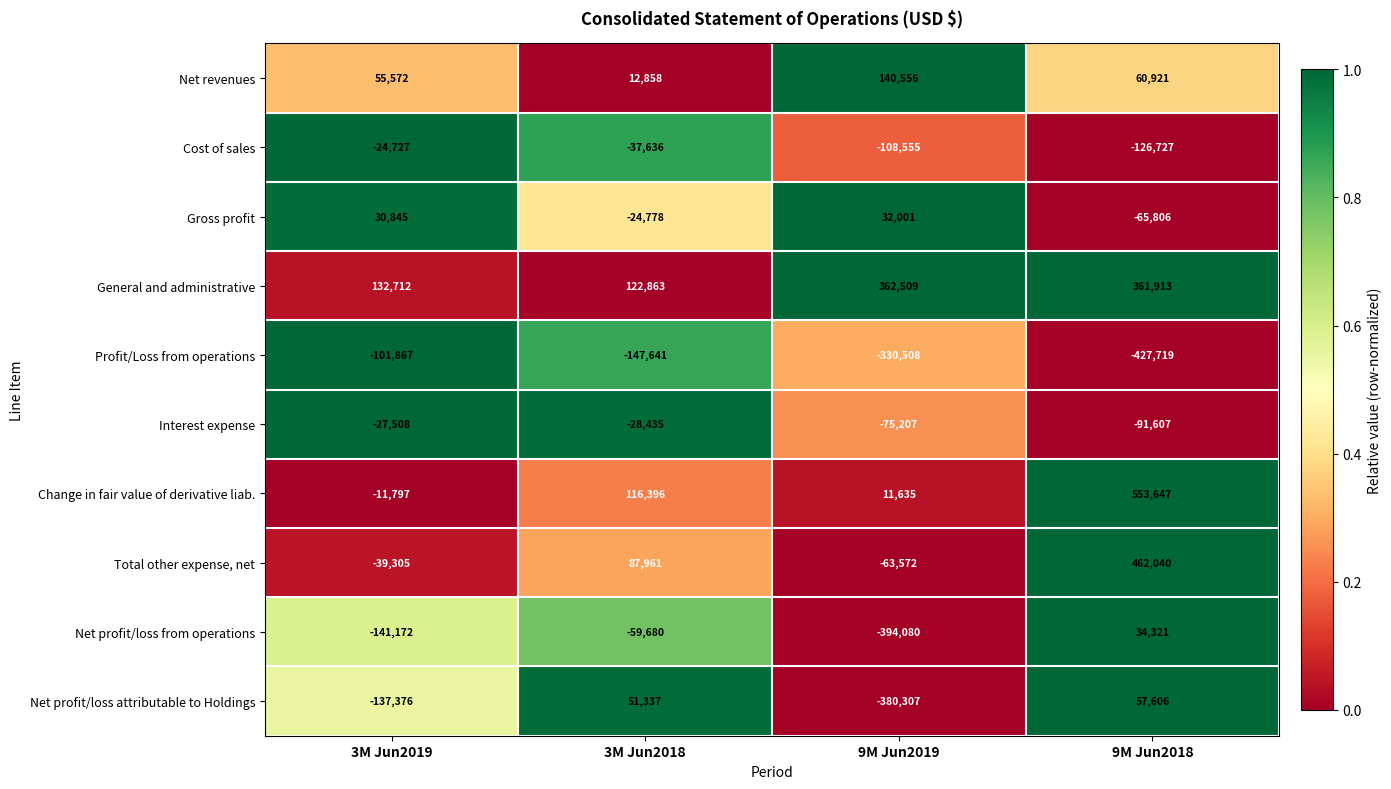

Rank the series at 9M Jun2018 from highest to lowest value.

Change in fair value of derivative liab., Total other expense, net, General and administrative, Net revenues, Net profit/loss attributable to Holdings, Net profit/loss from operations, Gross profit, Interest expense, Cost of sales, Profit/Loss from operations